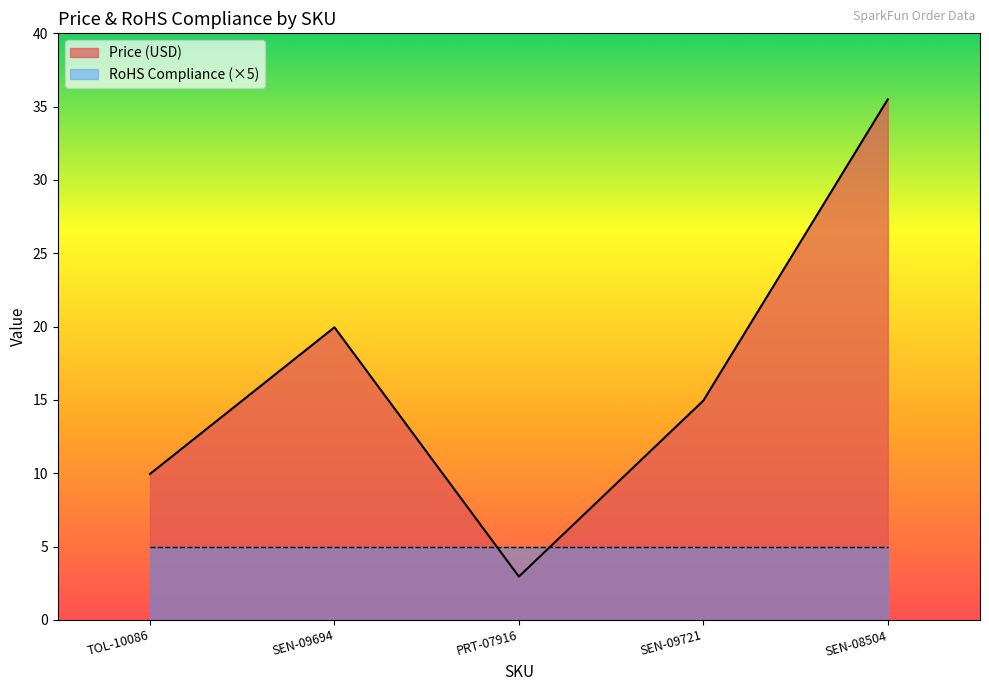

Rank the categories by value from lowest to highest.

PRT-07916, TOL-10086, SEN-09721, SEN-09694, SEN-08504